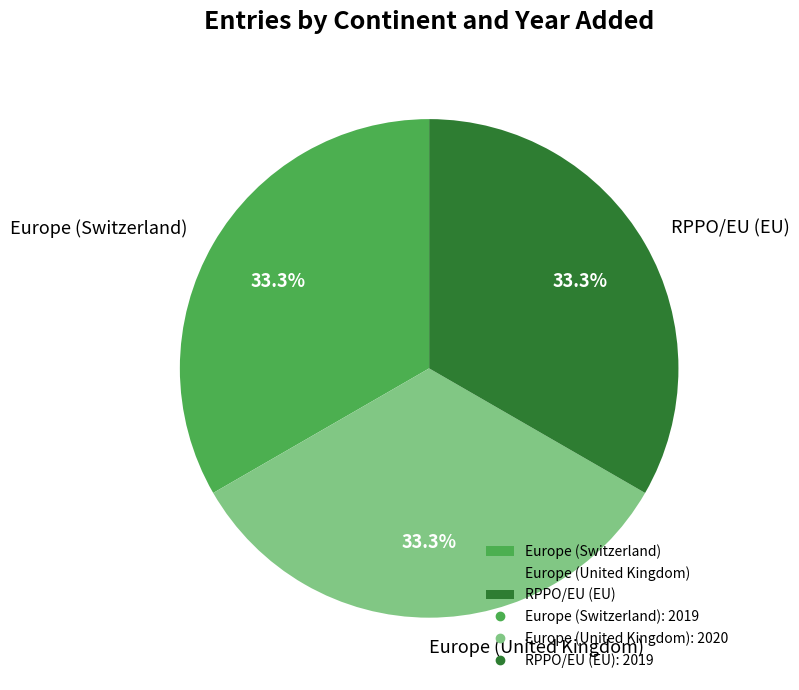

Is Europe (United Kingdom) the majority of the pie?

No